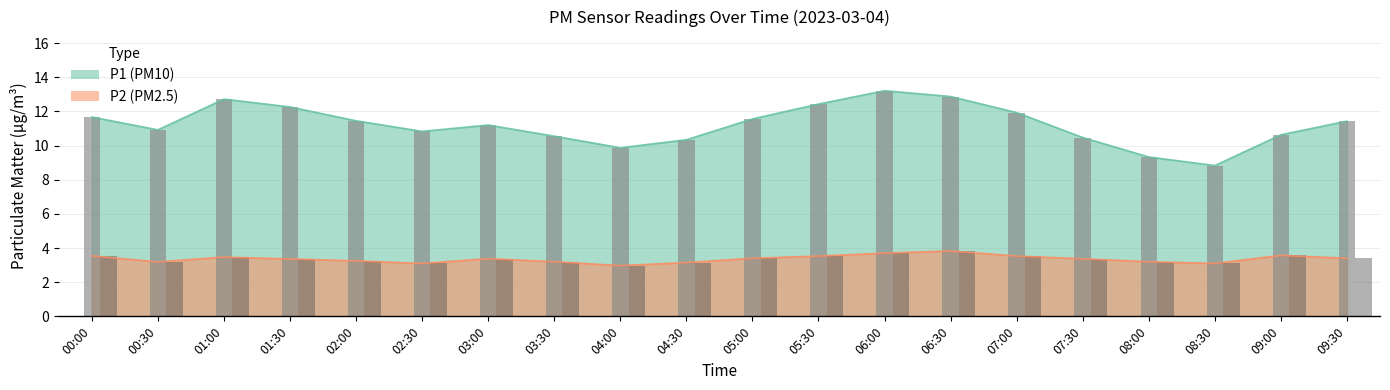

Which series has the largest total across all categories?

P1 bar